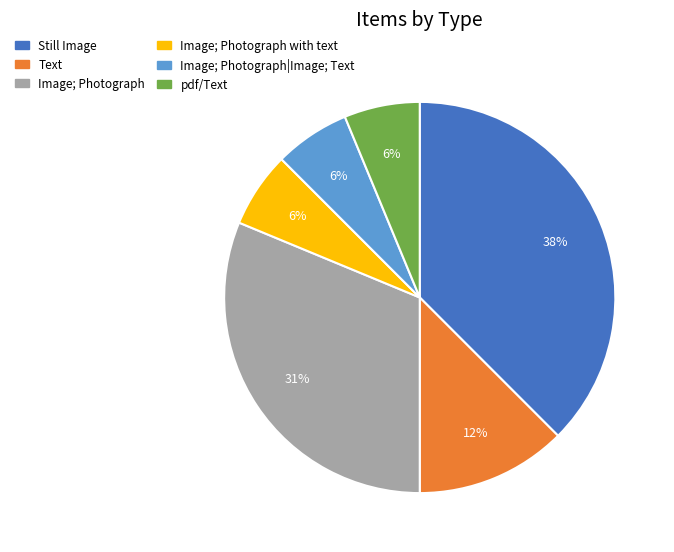

Which has a higher value, pdf/Text or Text?

Text